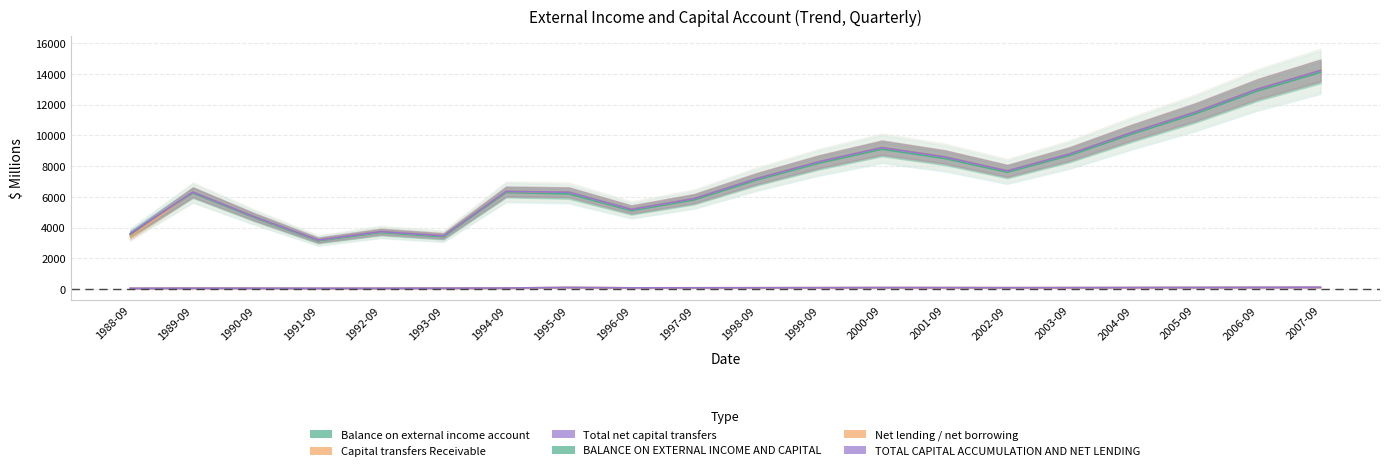

Read the Balance on external income account value at 1992-09.

3683